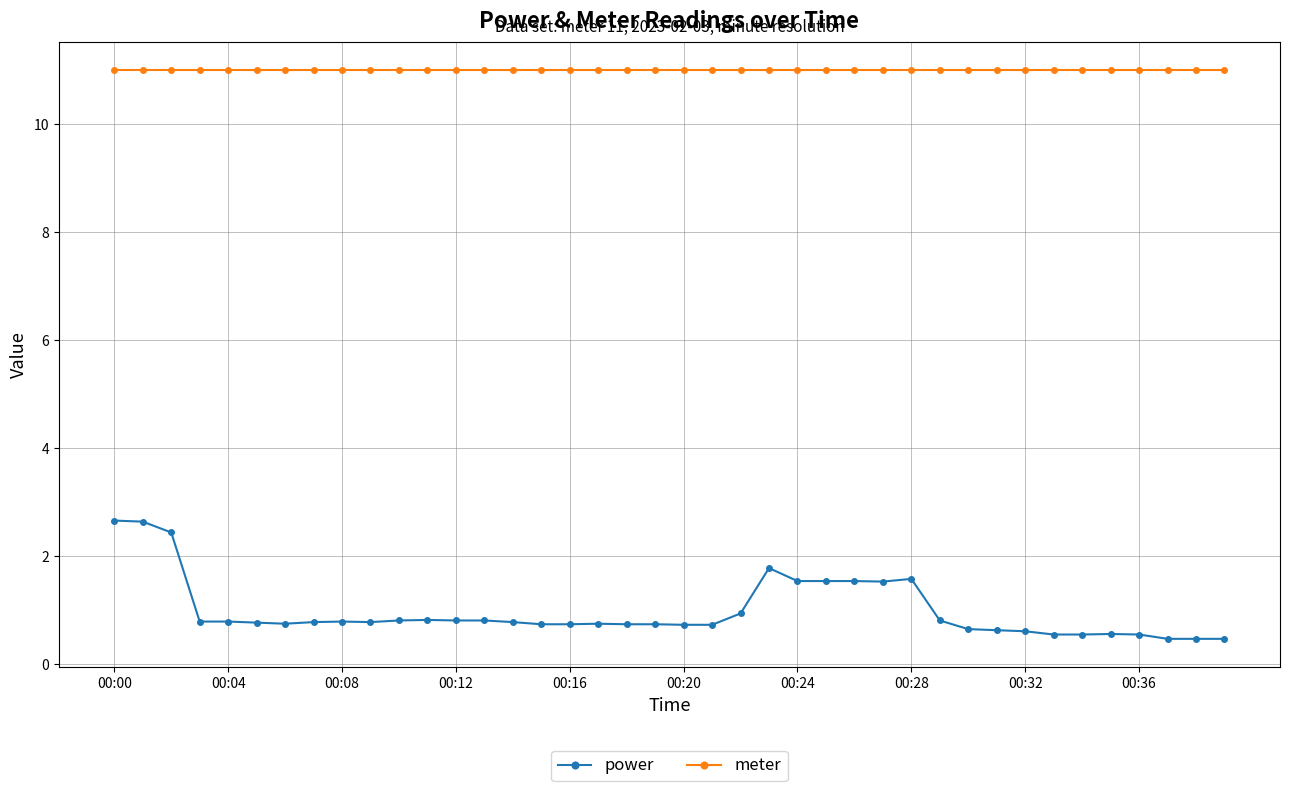

Which series has the widest spread of values?

power